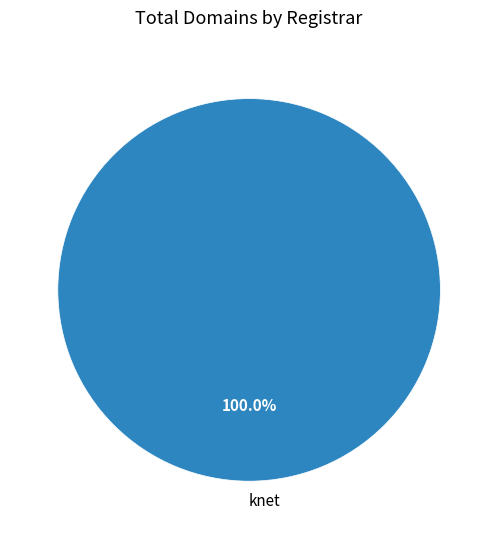

Rank the categories by value from lowest to highest.

knet